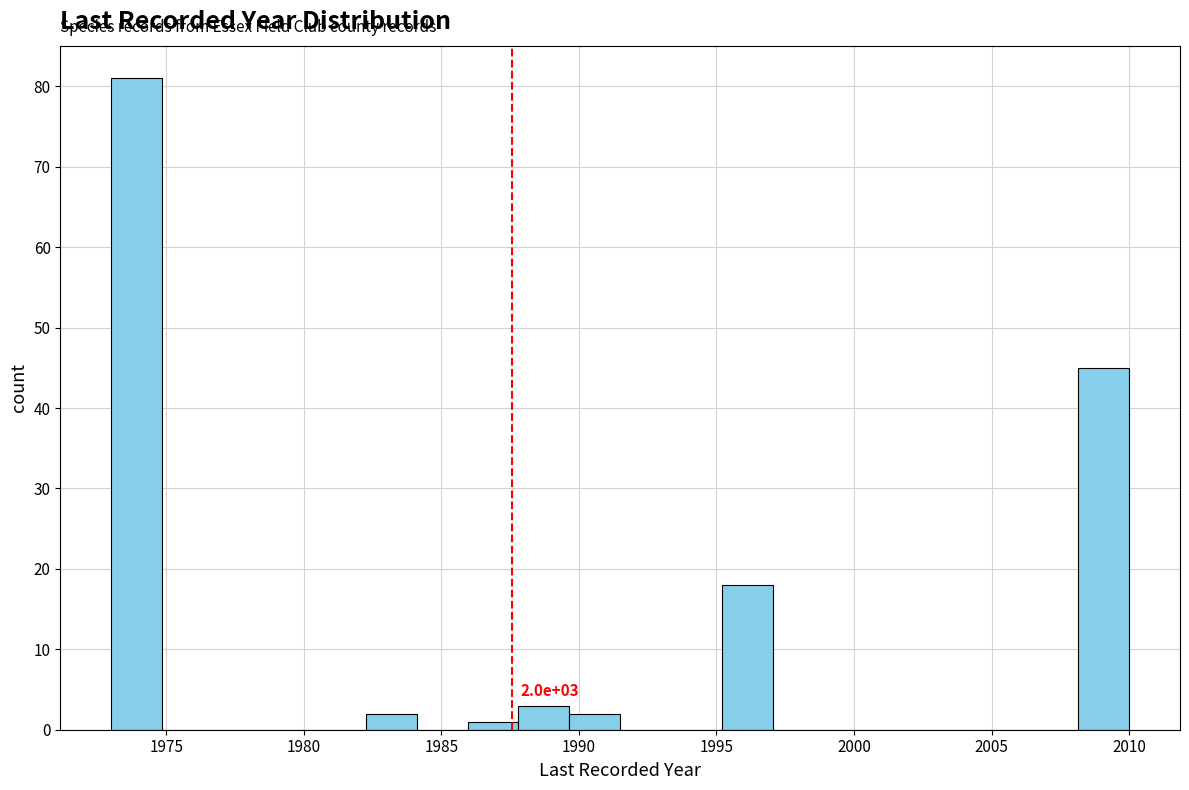

Read against the x-axis, roughly where is the centre of the tallest bar?

1974.0